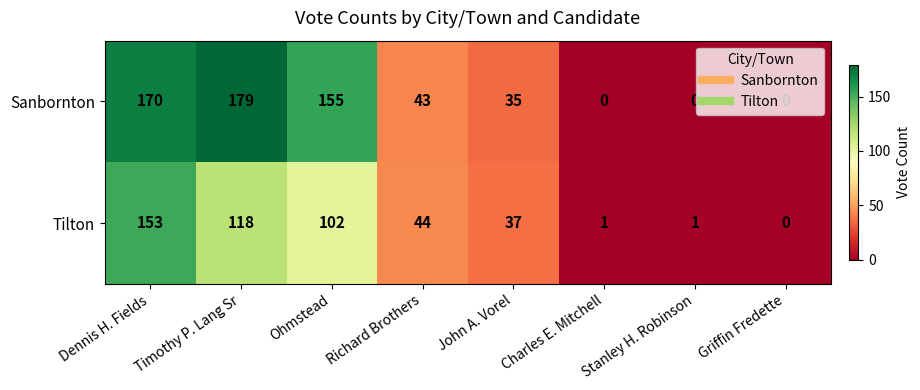

What is the sum of the Tilton values at Timothy P. Lang Sr and Dennis H. Fields?

271